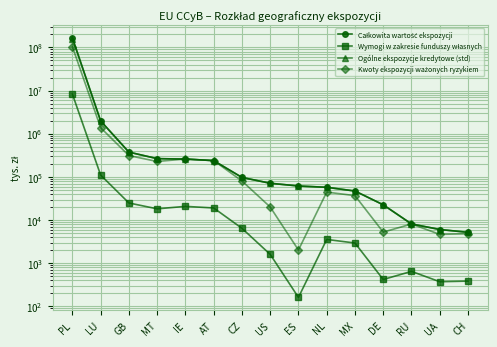

The value of Wymogi w zakresie funduszy własnych at GB is 24951.9. True or false?

True